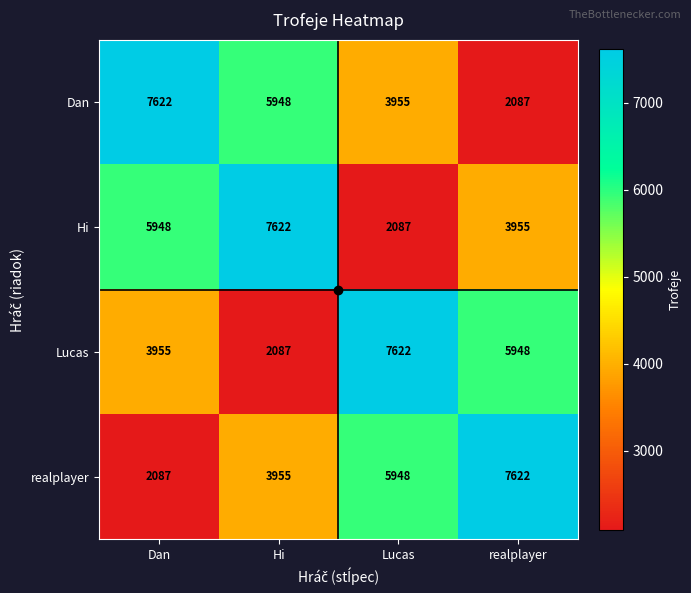

What is the sum of the Lucas values at Lucas and Hi?

9709